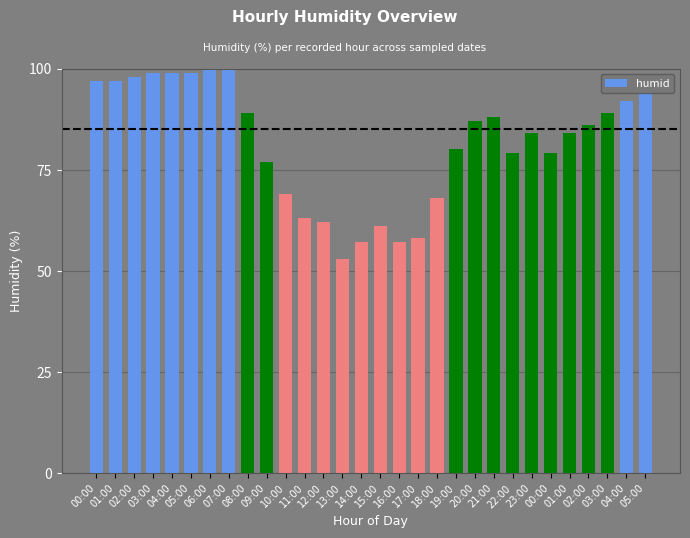

Count the number of data series in this chart.

1